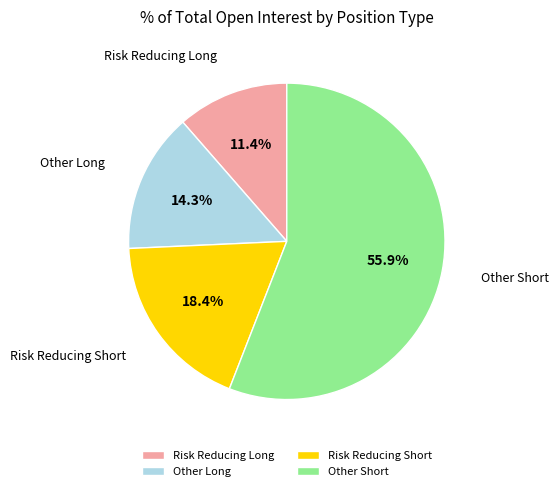

Is Other Short the majority of the pie?

Yes